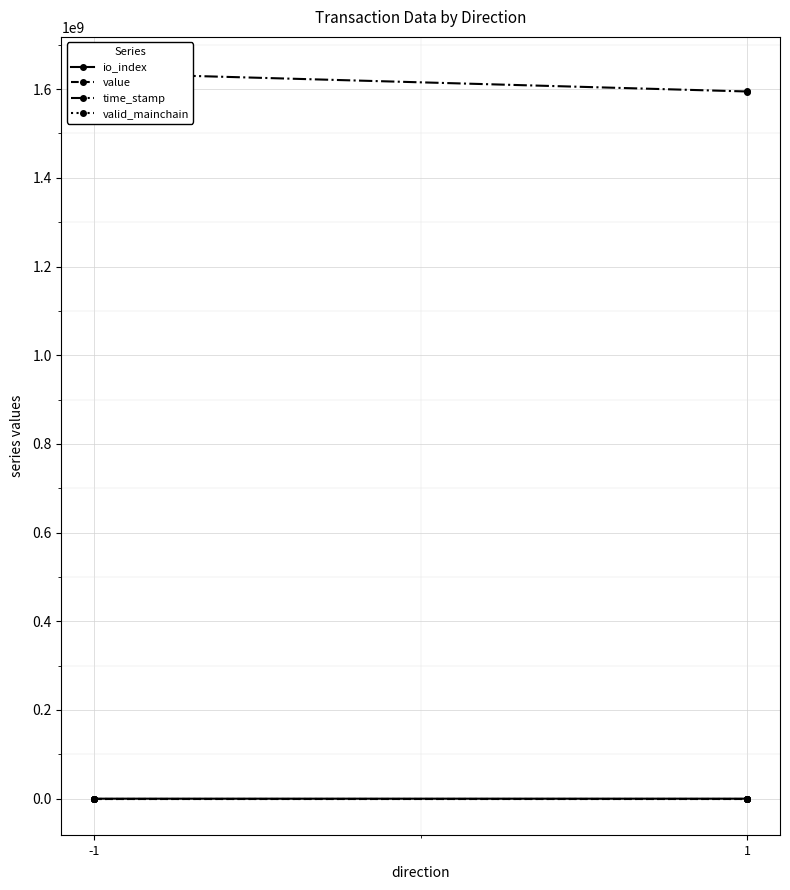

List the series in order of their peak value, highest first.

time_stamp, io_index, valid_mainchain, value